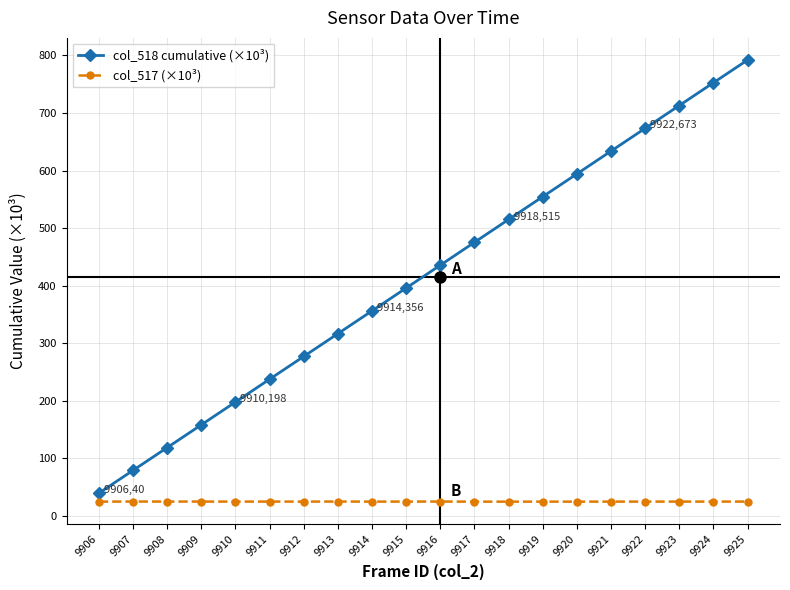

What is the difference between the highest and lowest values at 9920?

569.4